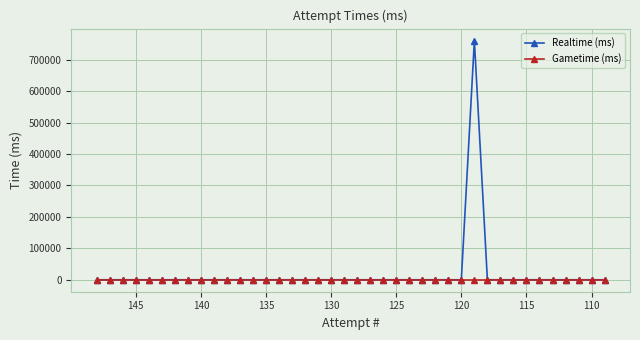

Reading left to right, what are all the values shown in this chart?

Realtime (ms): 0	0	0	0	0	0	0	0	0	0	0	0	0	0	0	0	0	0	0	0	0	0	0	0	0	0	0	0	0	761233	0	0	0	0	0	0	0	0	0	0
Gametime (ms): 0	0	0	0	0	0	0	0	0	0	0	0	0	0	0	0	0	0	0	0	0	0	0	0	0	0	0	0	0	0	0	0	0	0	0	0	0	0	0	0